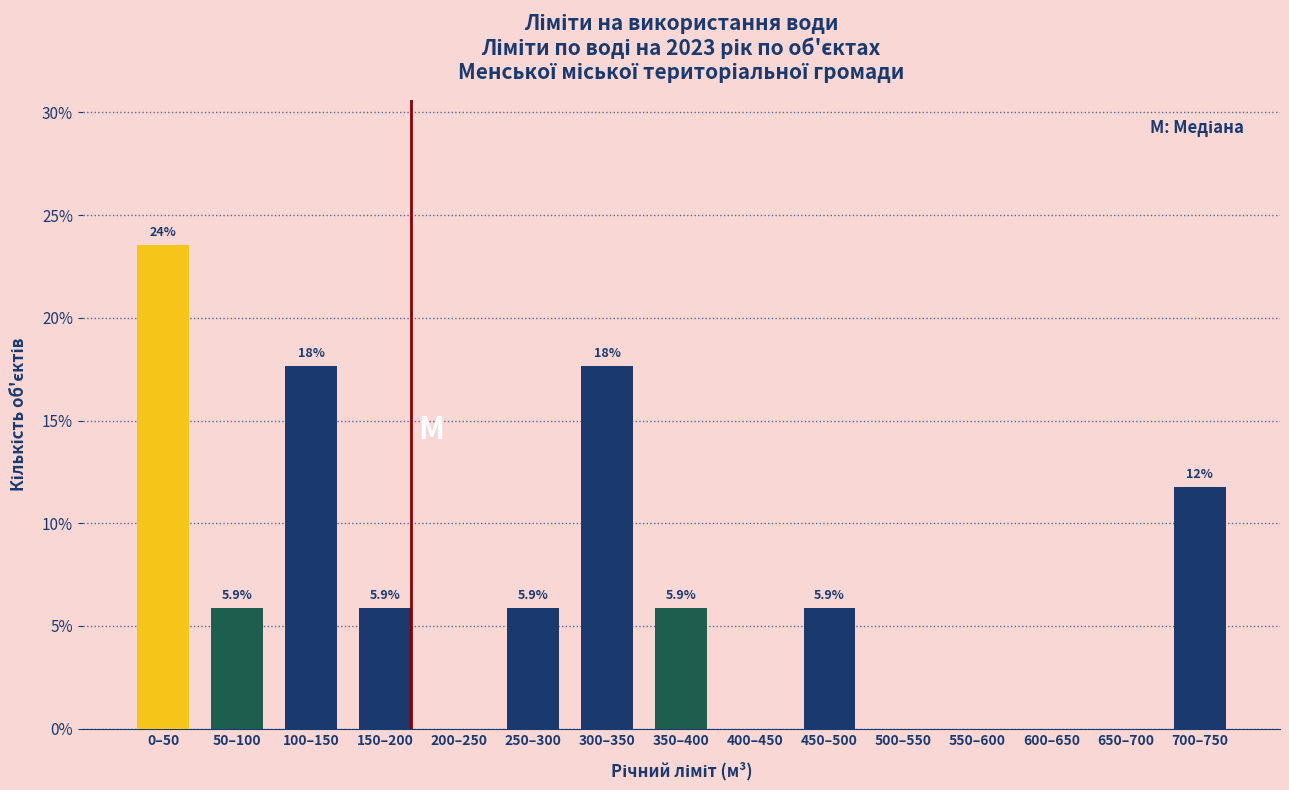

Reading left to right, list all the values displayed in this chart.

0–50=23.5	50–100=5.9	100–150=17.6	150–200=5.9	200–250=0.0	250–300=5.9	300–350=17.6	350–400=5.9	400–450=0.0	450–500=5.9	500–550=0.0	550–600=0.0	600–650=0.0	650–700=0.0	700–750=11.8